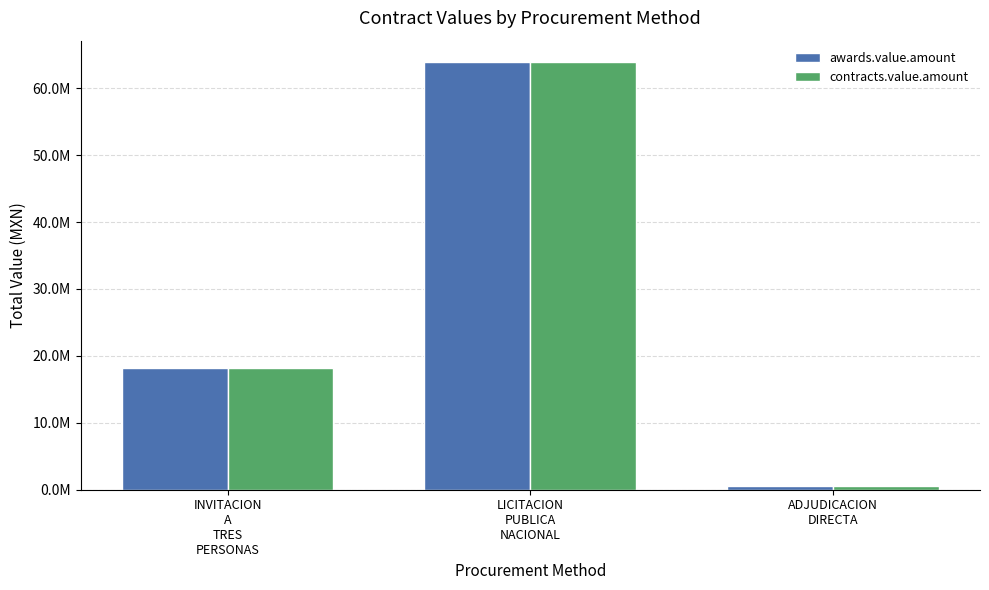

What is the total value across all series at ADJUDICACION
DIRECTA?

1006874.2